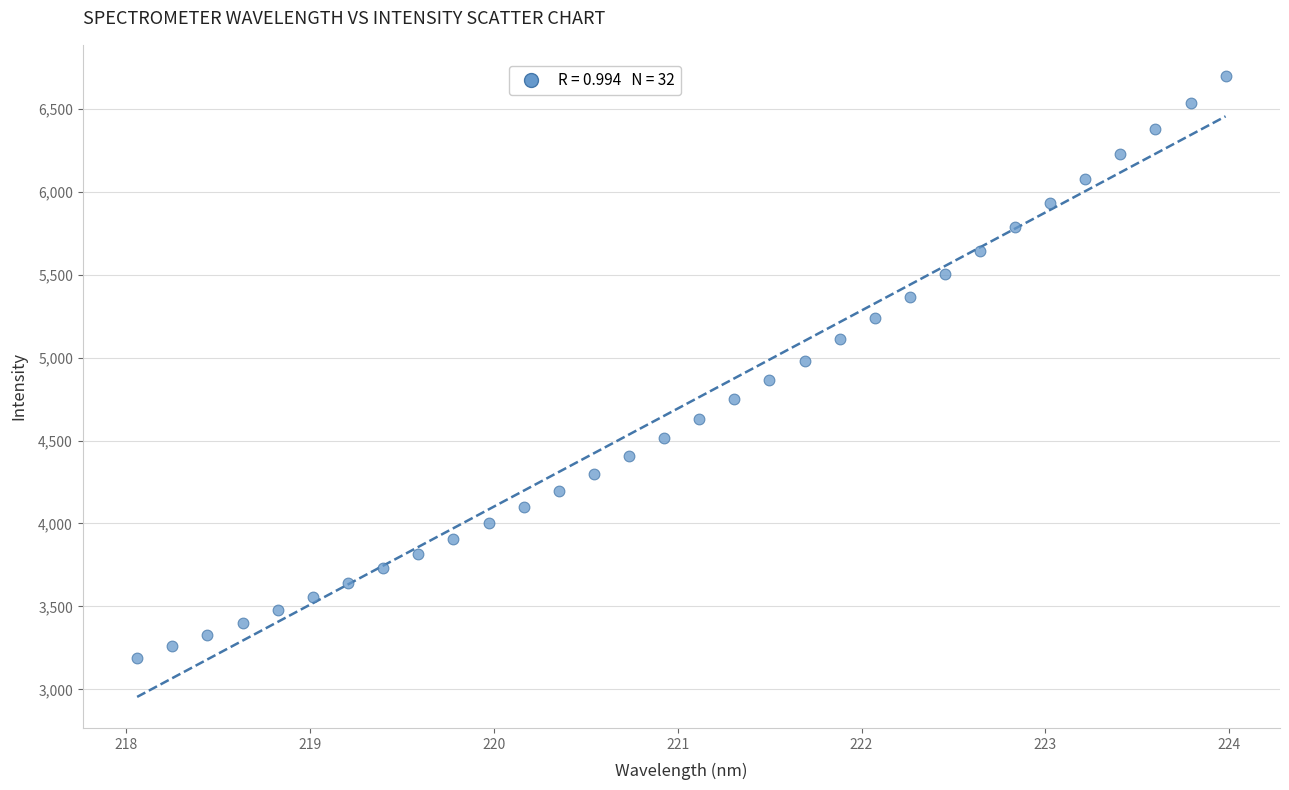

What is the range of X values (max minus min)?

5.9